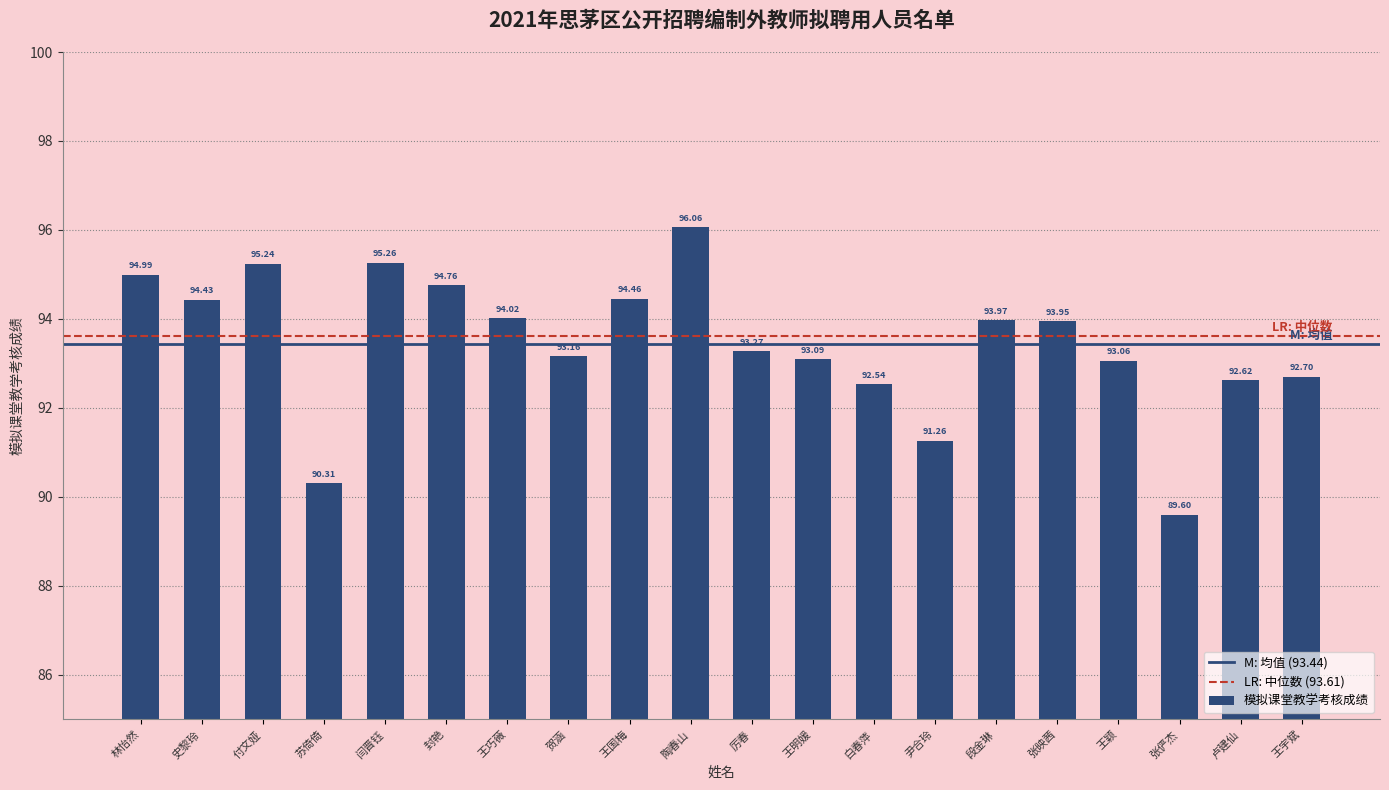

What is the label of the 15th bar from the left?

段金琳